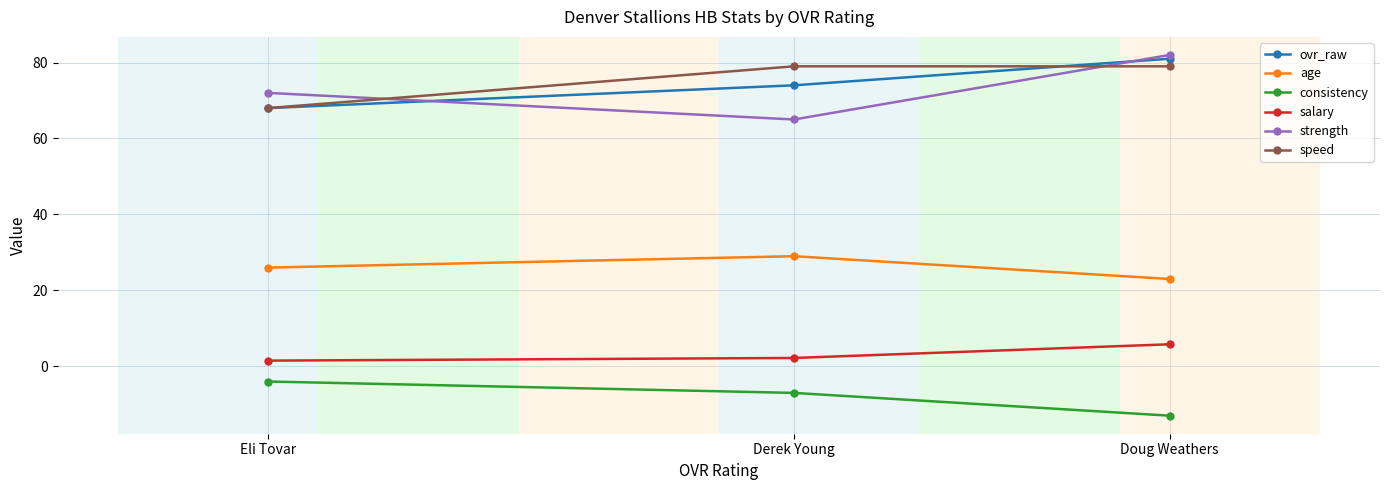

What is the label of the 2nd point from the right?

Derek Young